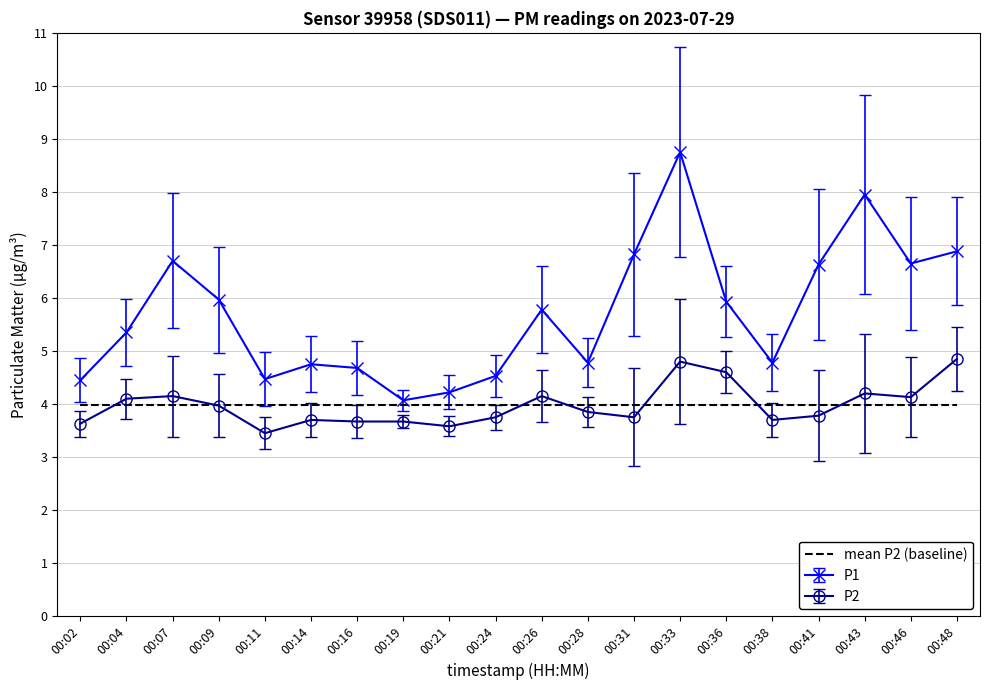

What is the approximate value of P1 at 00:41?

6.6